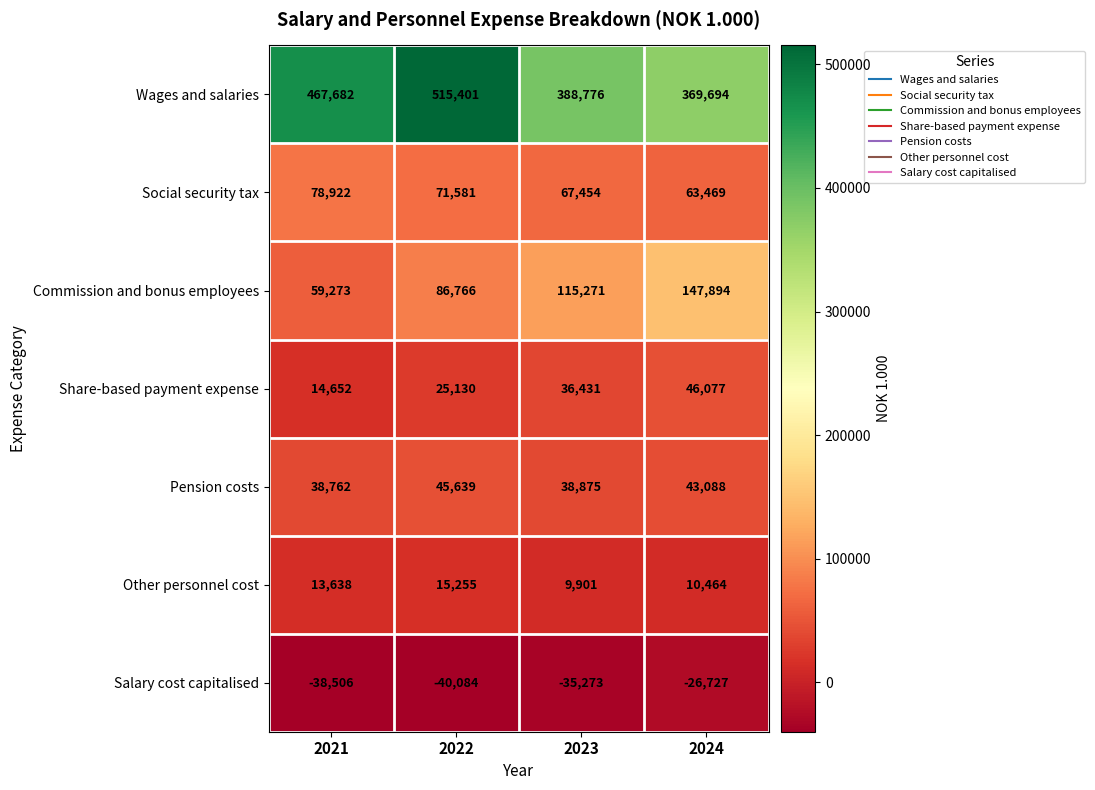

Is it true that Share-based payment expense equals 25130 at 2022?

True